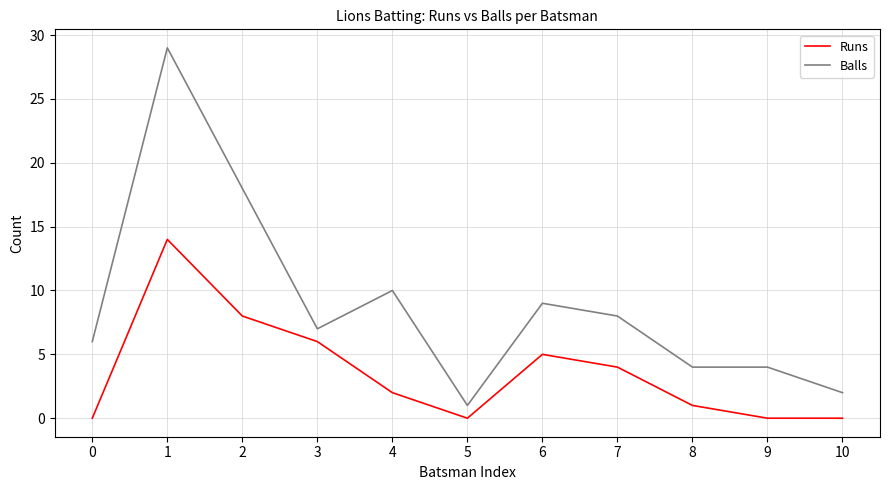

At which label does Balls reach its minimum?

5